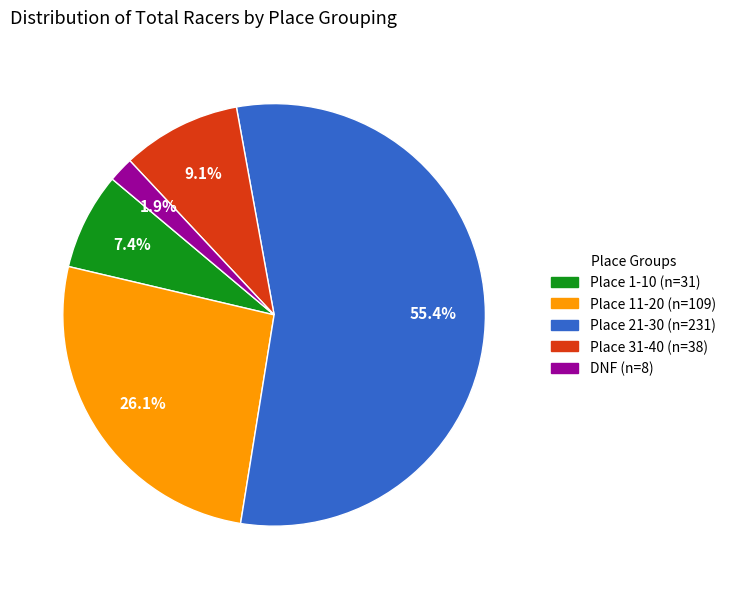

Is there any slice that represents more than half of the pie?

Yes